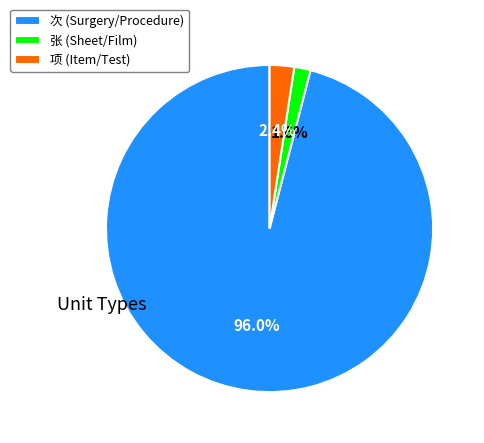

How many segments does this pie chart have?

3